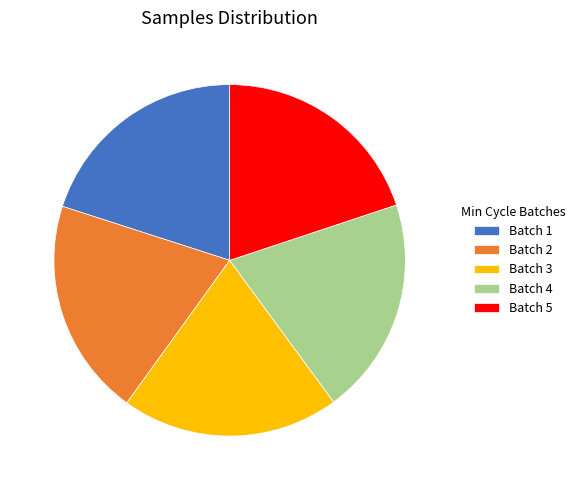

Combined, do Batch 5 and Batch 3 account for over 50%?

No